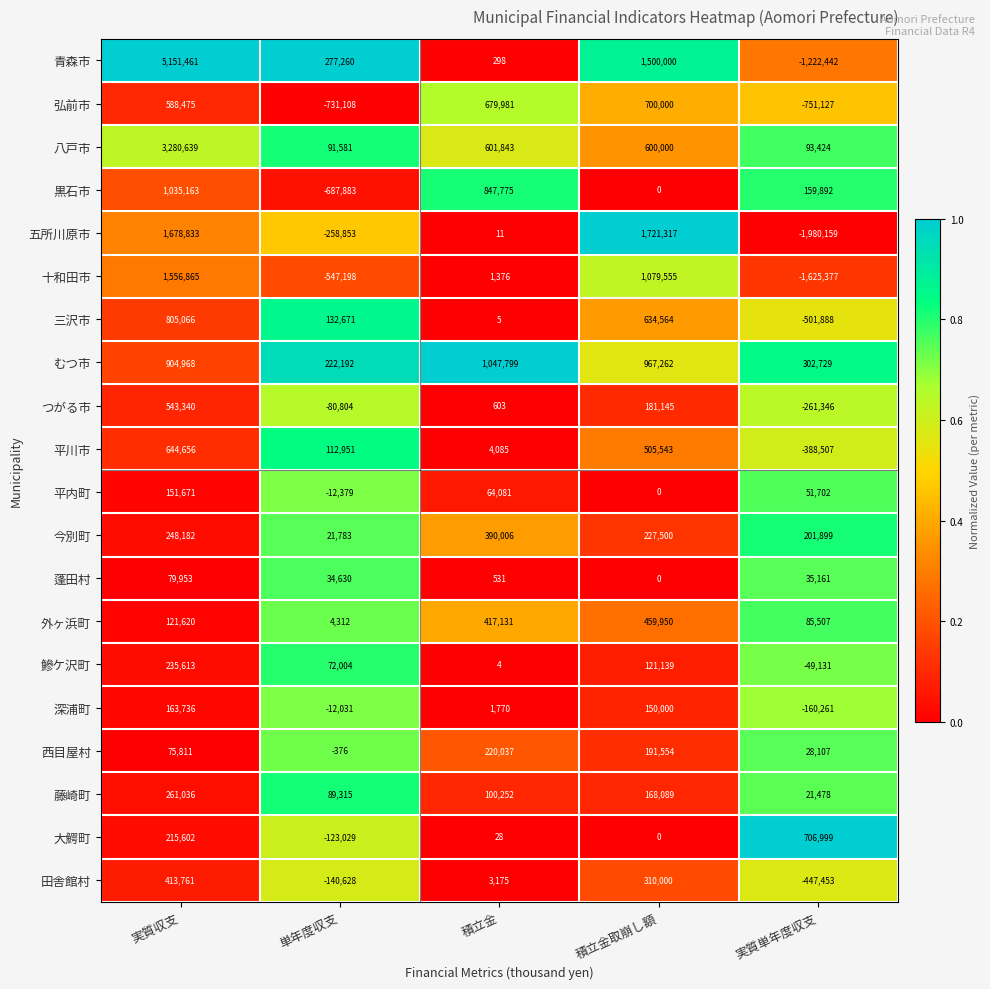

What is the difference between the 平川市 values at 積立金取崩し額 and 積立金?

501458